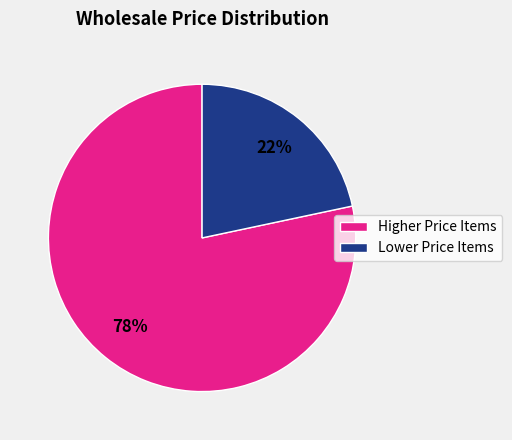

To the nearest percent, what portion does Lower Price Items represent?

22%